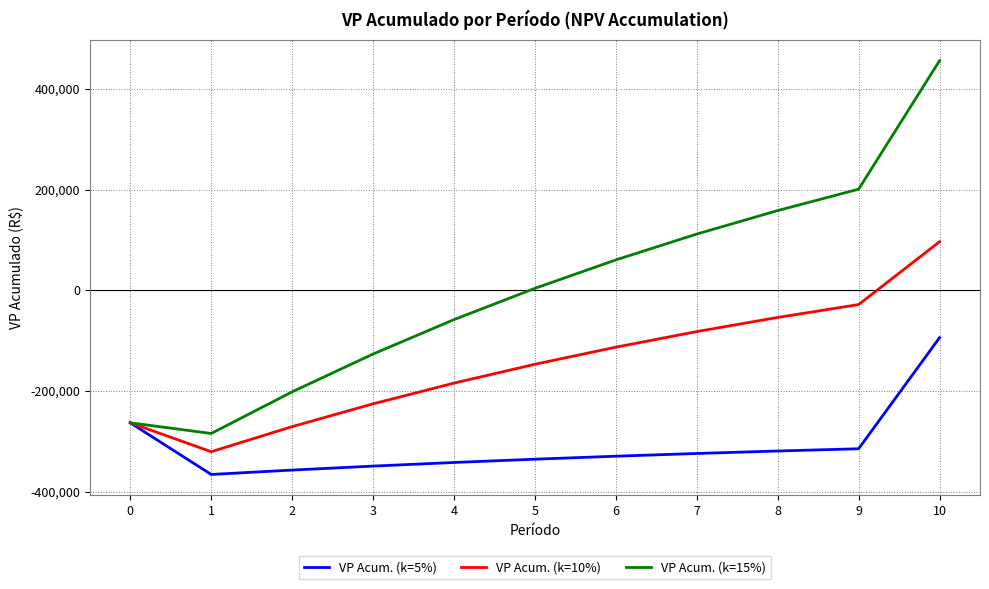

At which category does VP Acum. (k=5%) reach its first local valley?

1